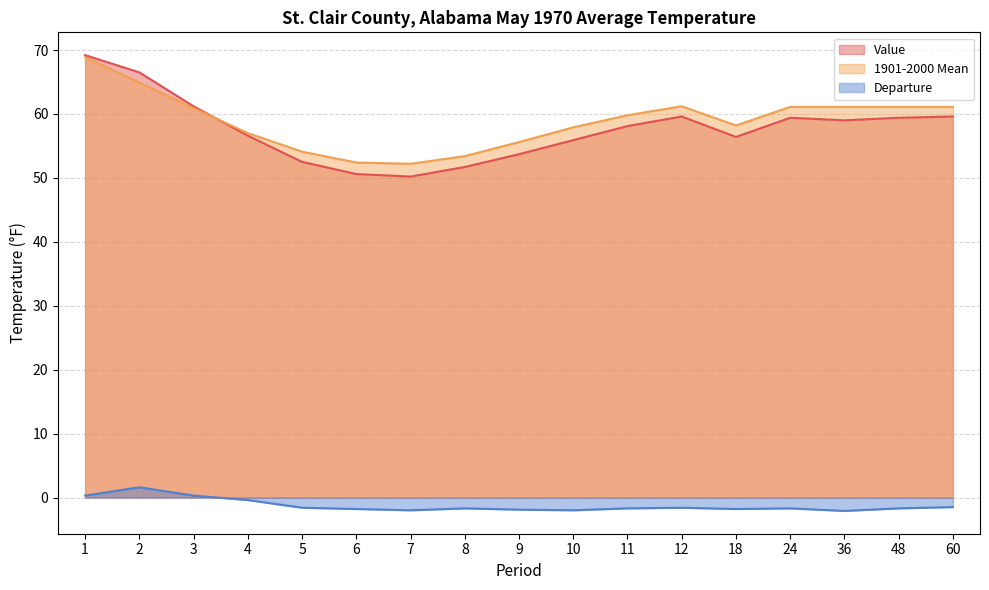

Is the value of Value at 9 greater than the value of 1901-2000 Mean at 36?

No